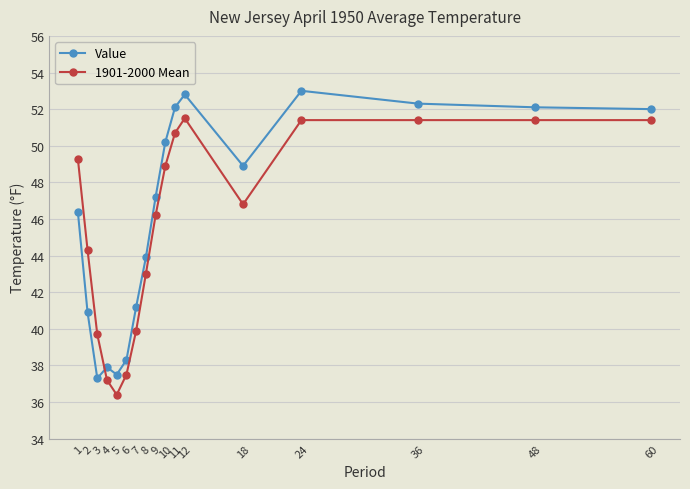

True or false: Value and 1901-2000 Mean cross at least once.

True